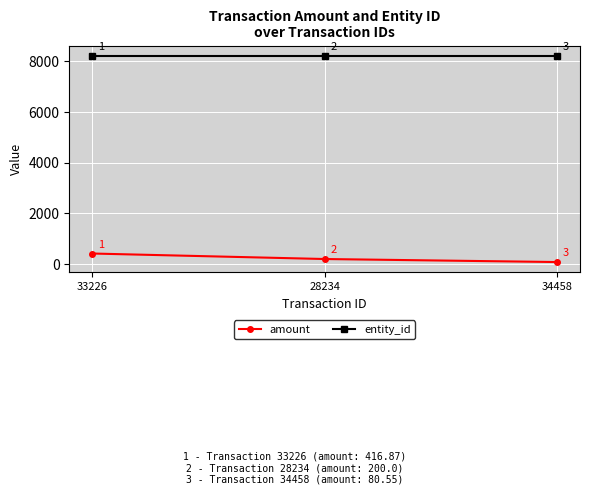

How many data points does each series have?

3